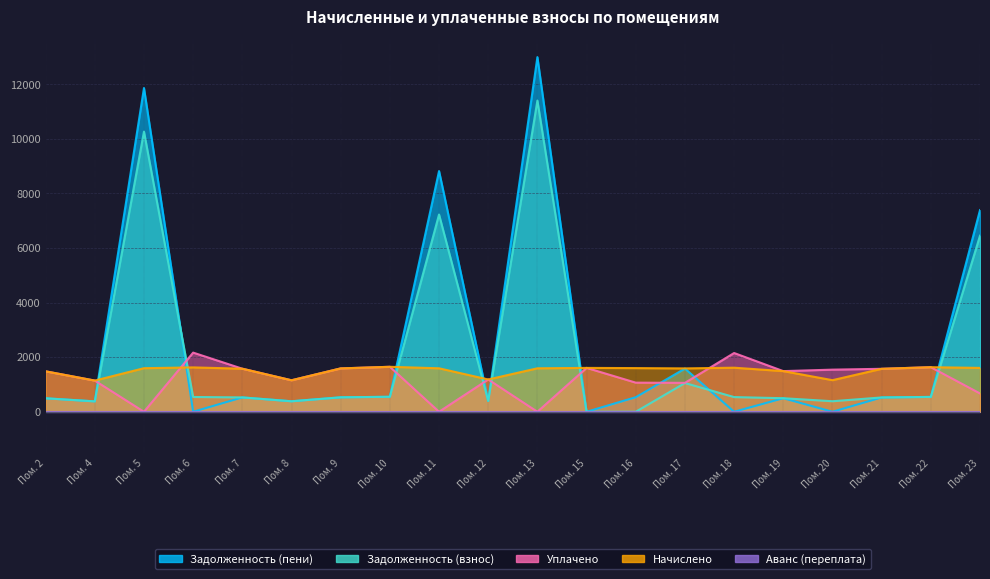

Between Пом. 7 and Пом. 22, which is larger?

Пом. 22